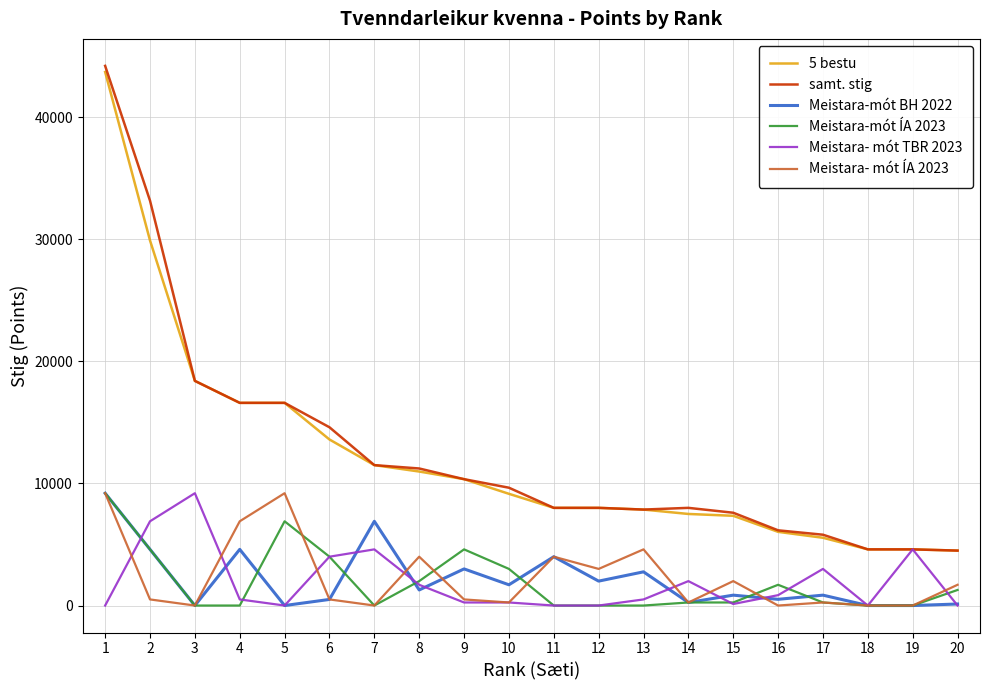

What is the greatest value displayed?

44200